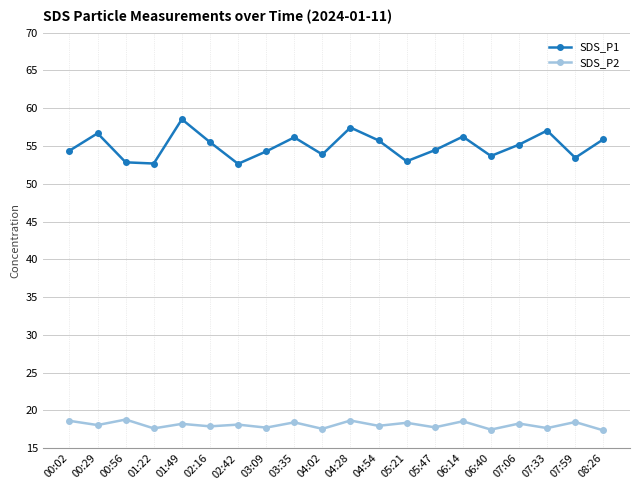

What is the difference between the maximum and minimum values in the SDS_P2 series?

1.4